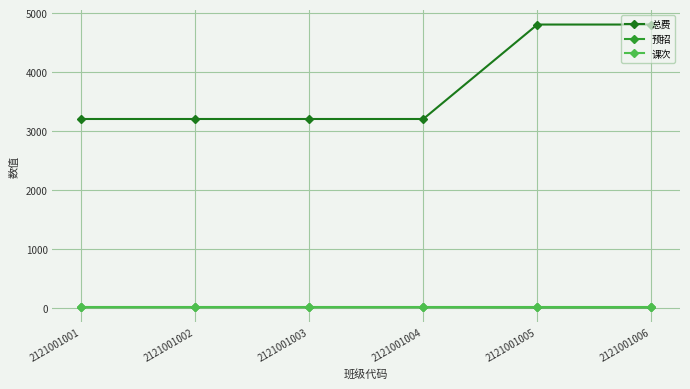

What is the approximate value of 课次 at 2121001005?

16